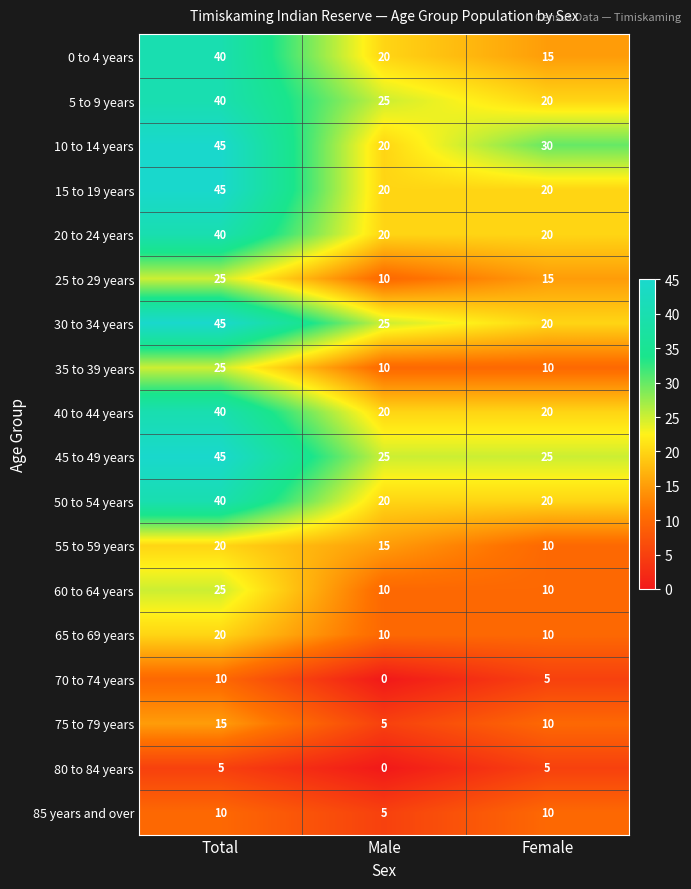

What is the total value across all series at Total?

535